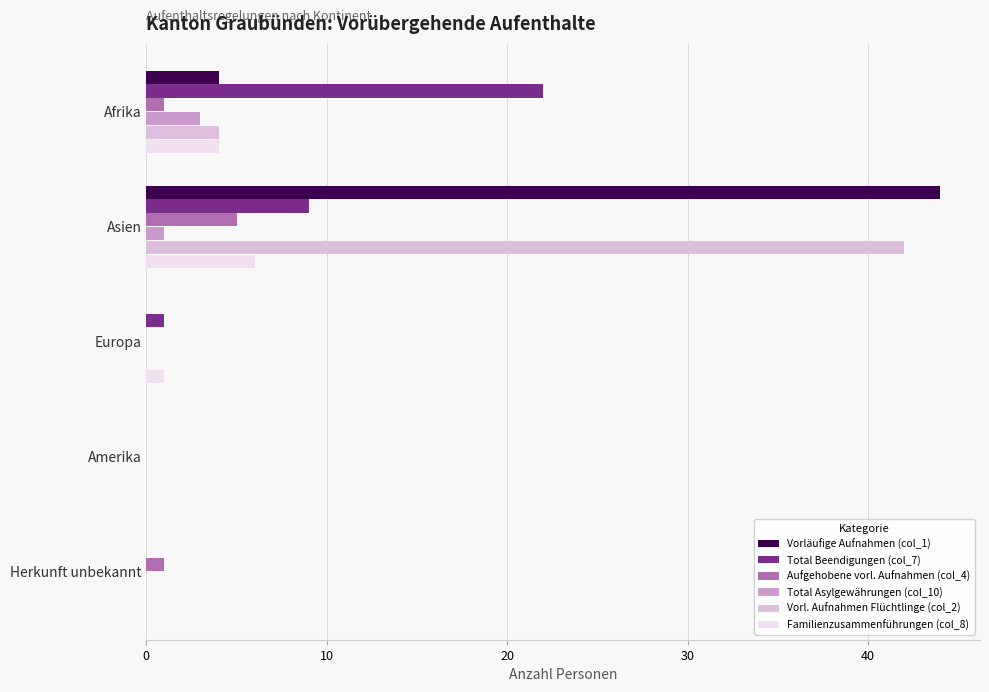

What is the sum of the Familienzusammenführungen (col_8) values at Amerika and Afrika?

4